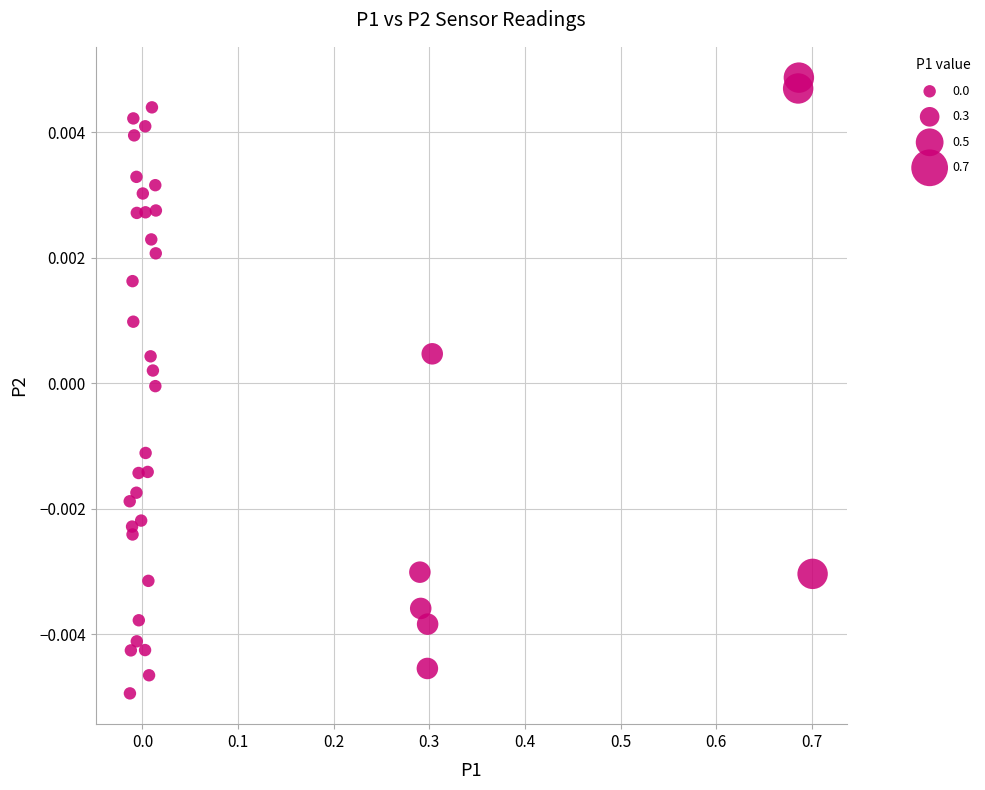

What is the range of X values (max minus min)?

0.7